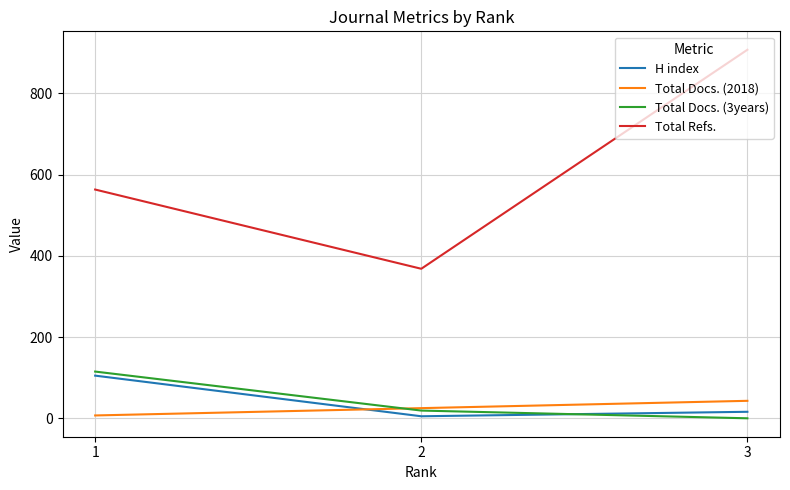

Does the chart display data point markers on the line(s)?

No